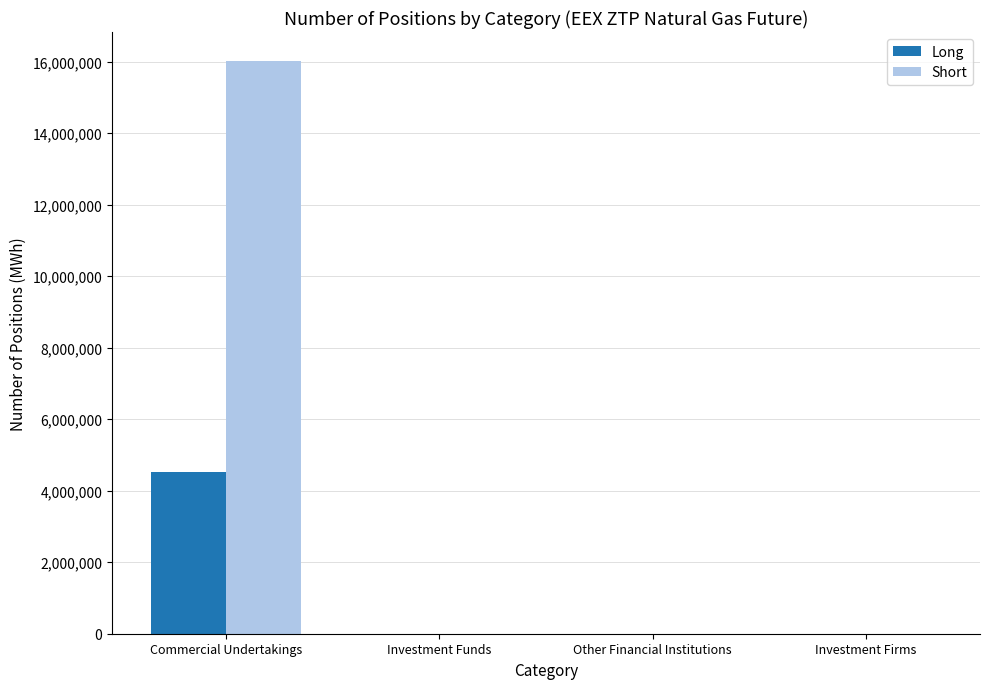

Which series has the largest total across all categories?

Short